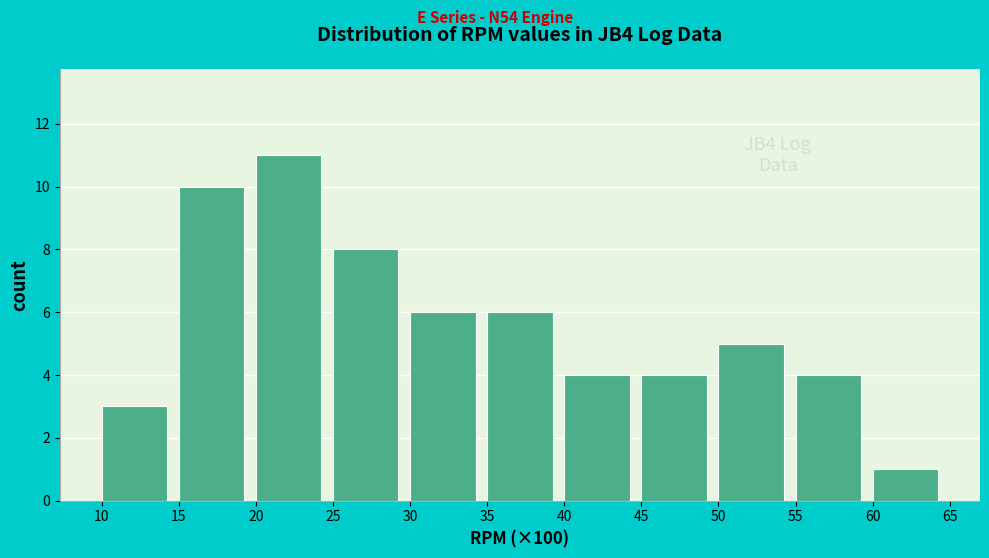

Reading right to left, what are all the values shown in this chart?

1	4	5	4	4	6	6	8	11	10	3